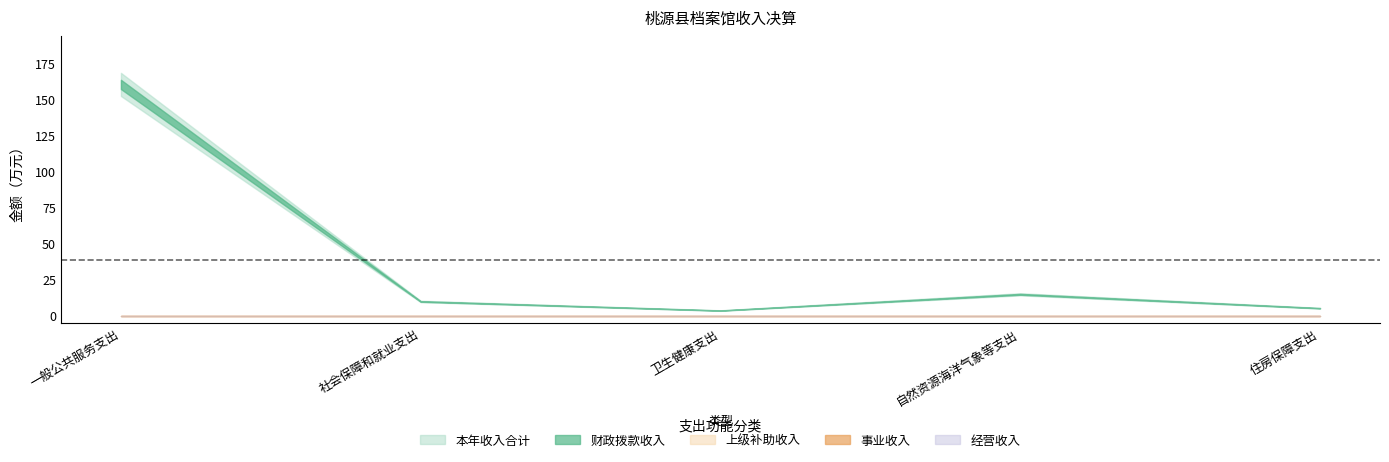

What position from the right is 一般公共服务支出?

5